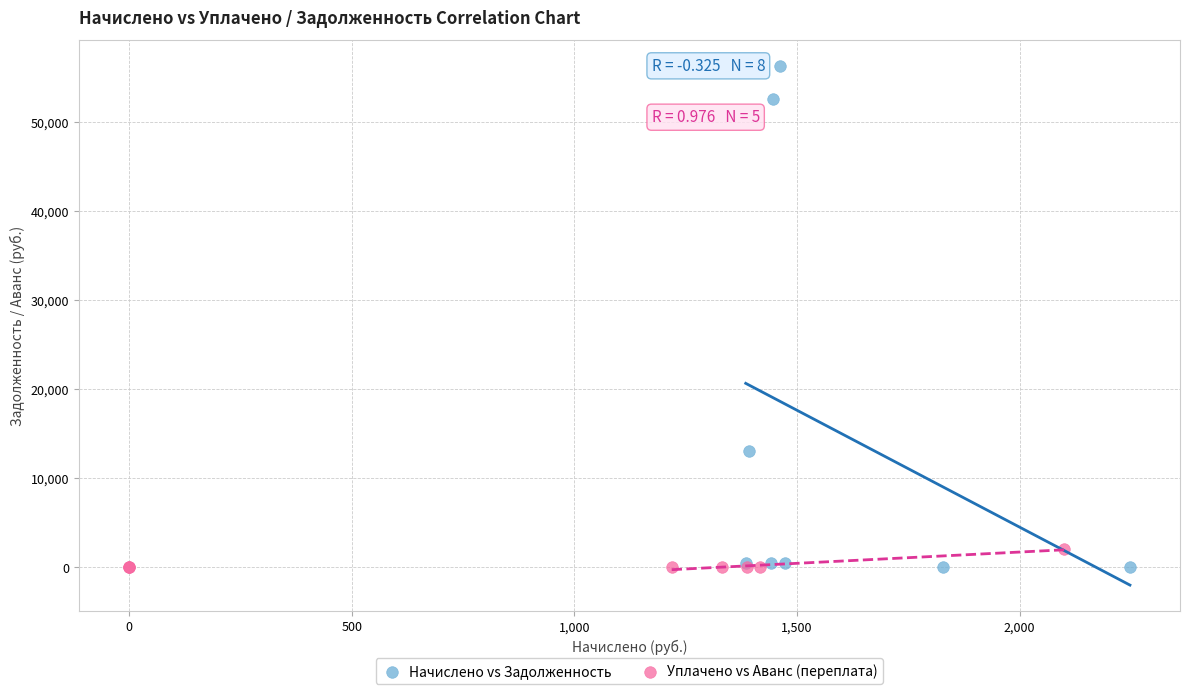

Which series contains the highest Y value?

Начислено vs Задолженность